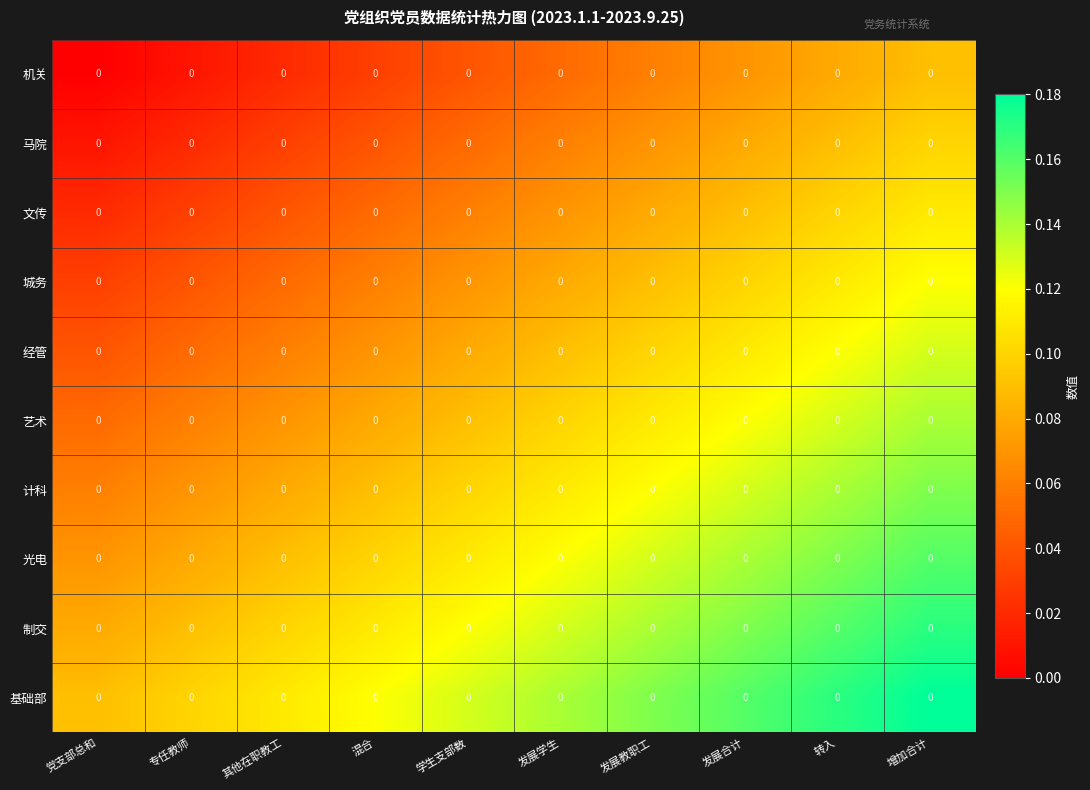

Count the 城务 values in the range 0 to 1.

10